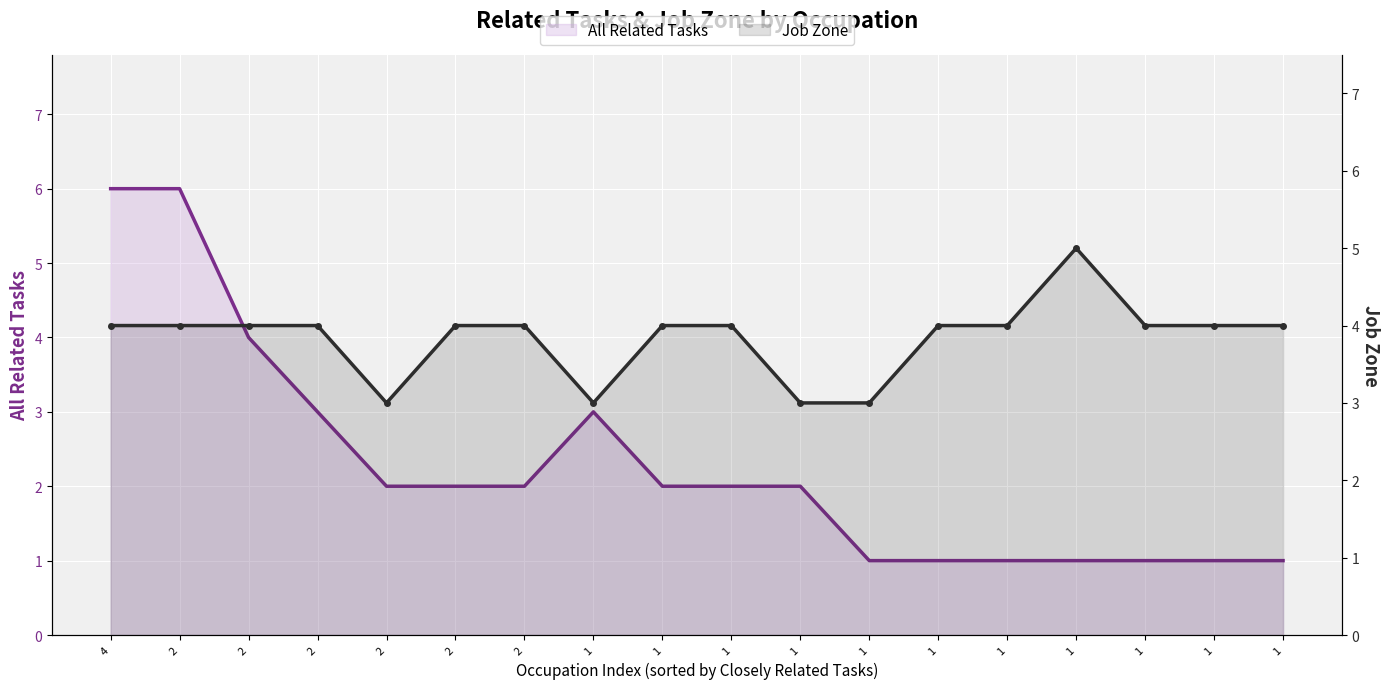

What is the greatest value displayed?

6